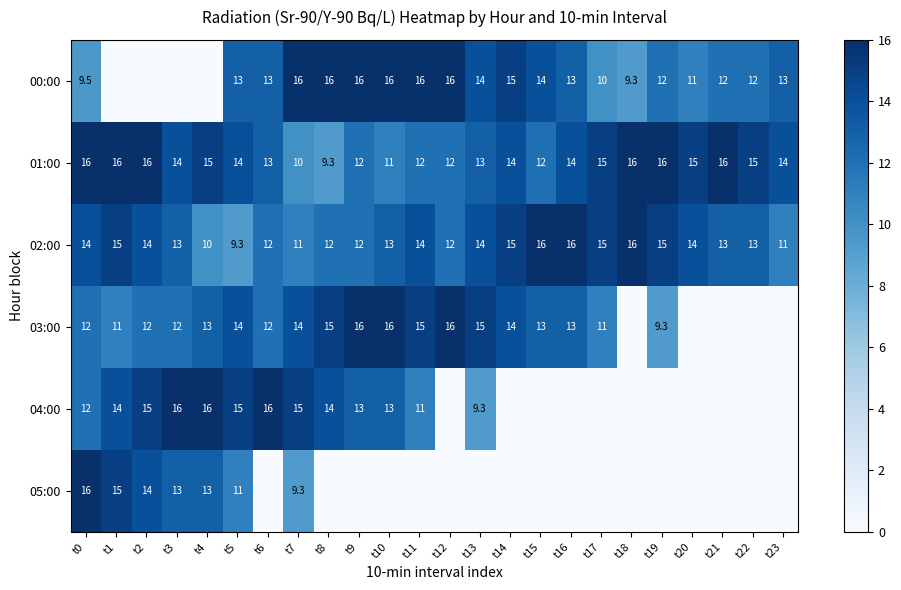

Which label corresponds to the smallest value in the chart?

t1